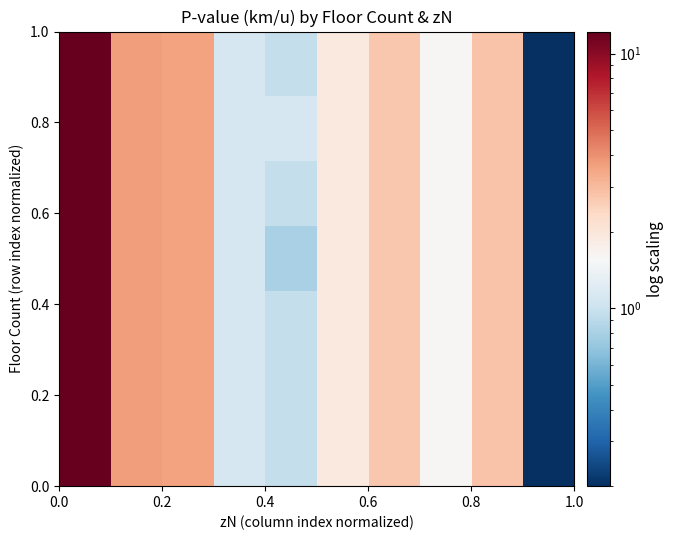

How many distinct data groups are displayed?

7